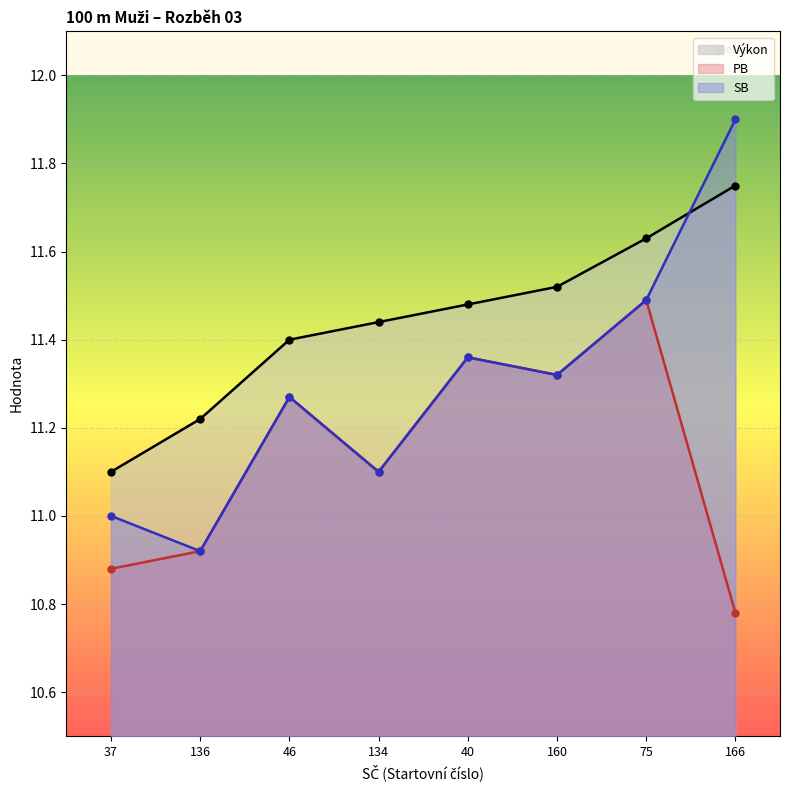

What is the minimum value shown in the chart?

10.8